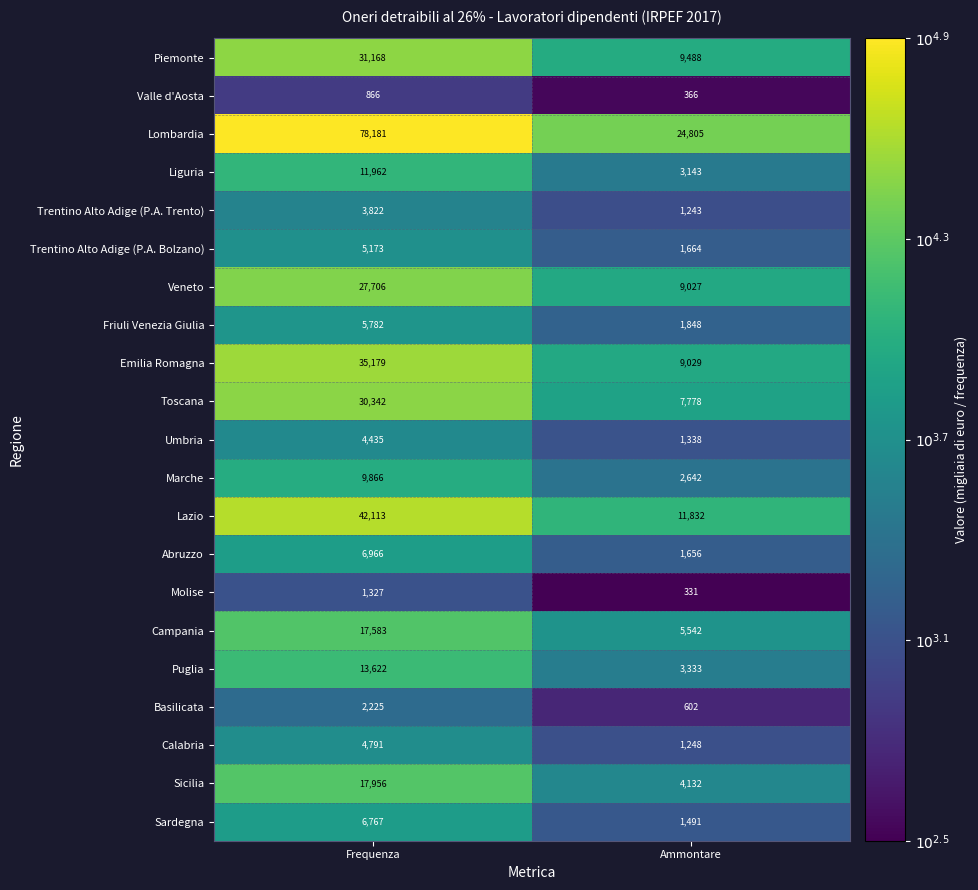

The Campania series shows 17583 at Frequenza. True or false?

True